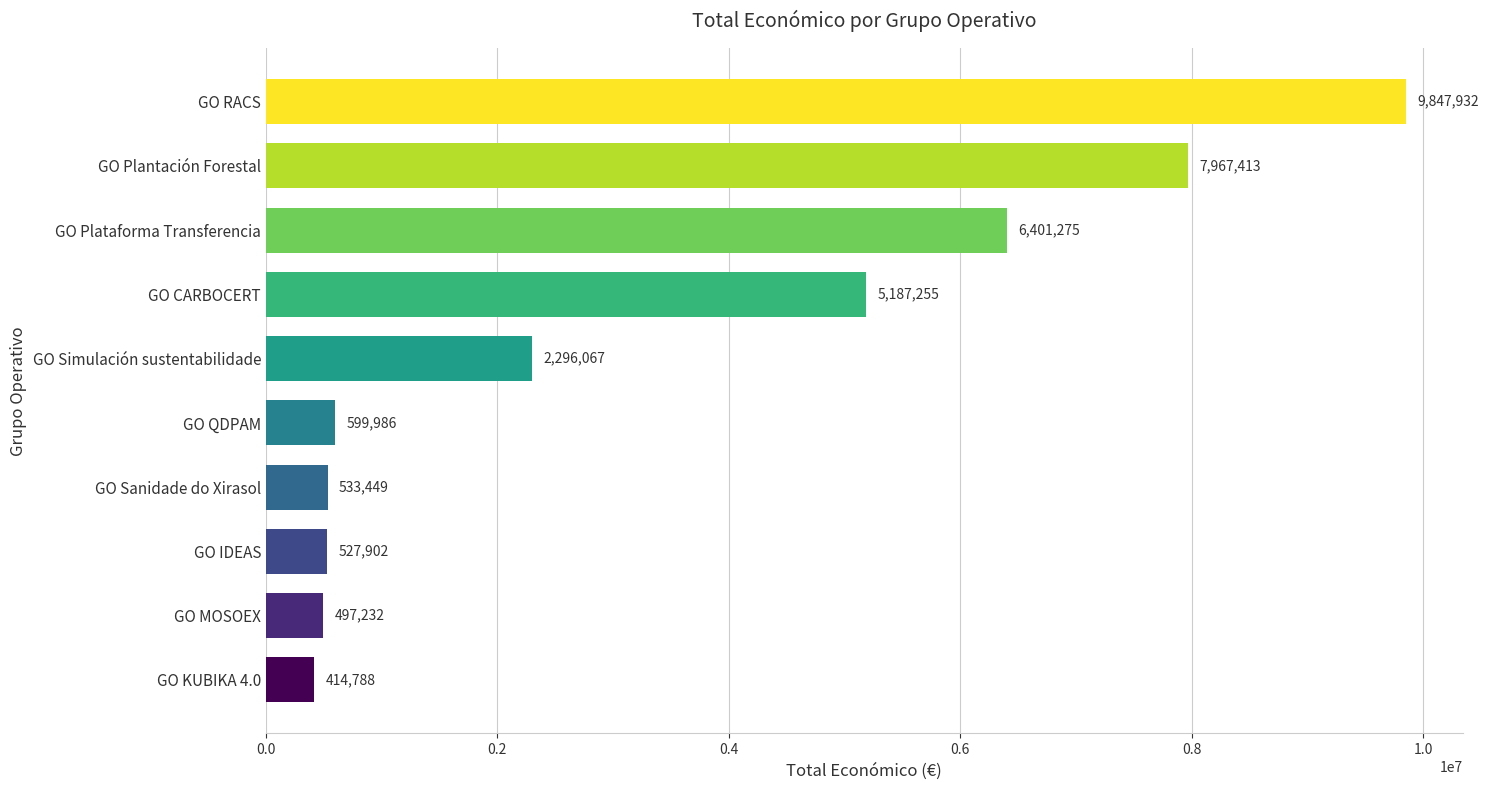

At which label is the value closest to 5131360?

GO CARBOCERT